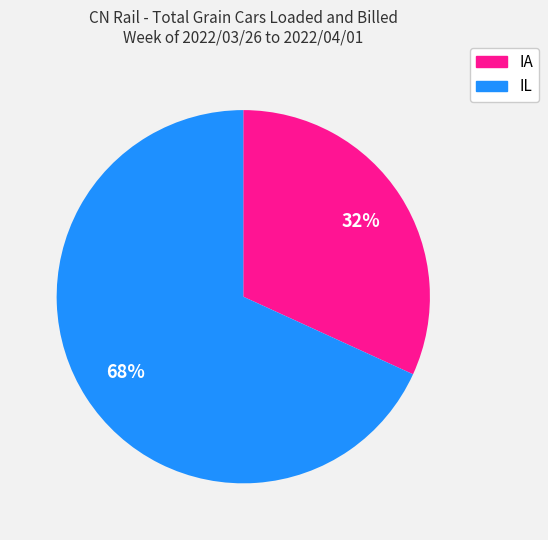

Is IL the majority of the pie?

Yes